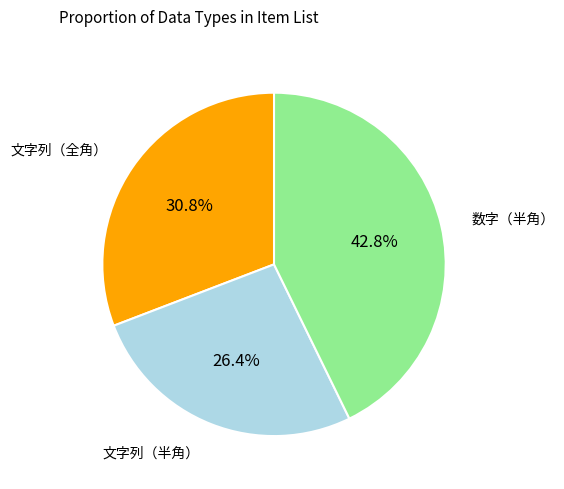

Does any single category account for the majority?

No